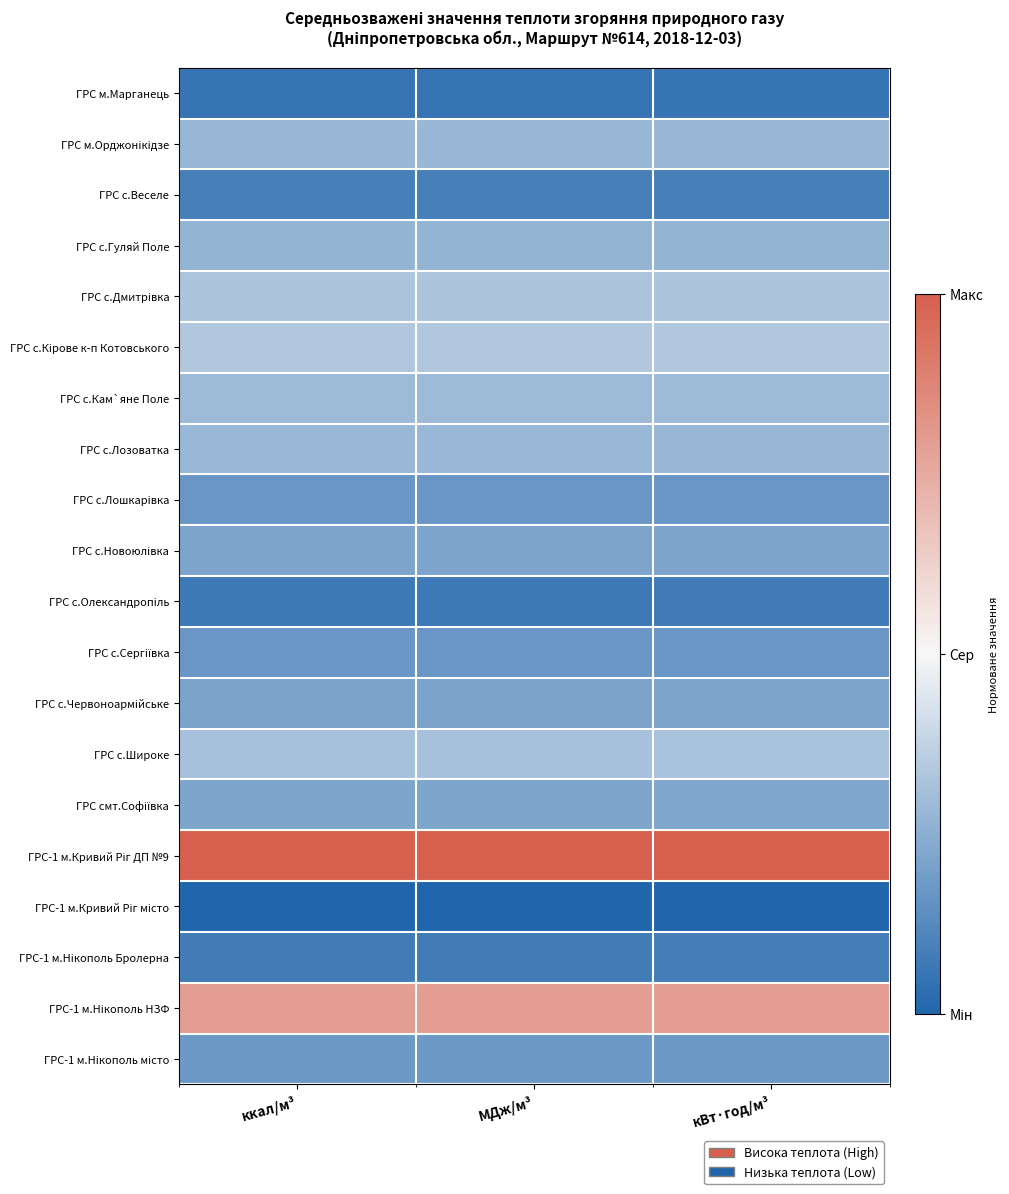

At which category is the sum across all series the highest?

кВт·год/м³